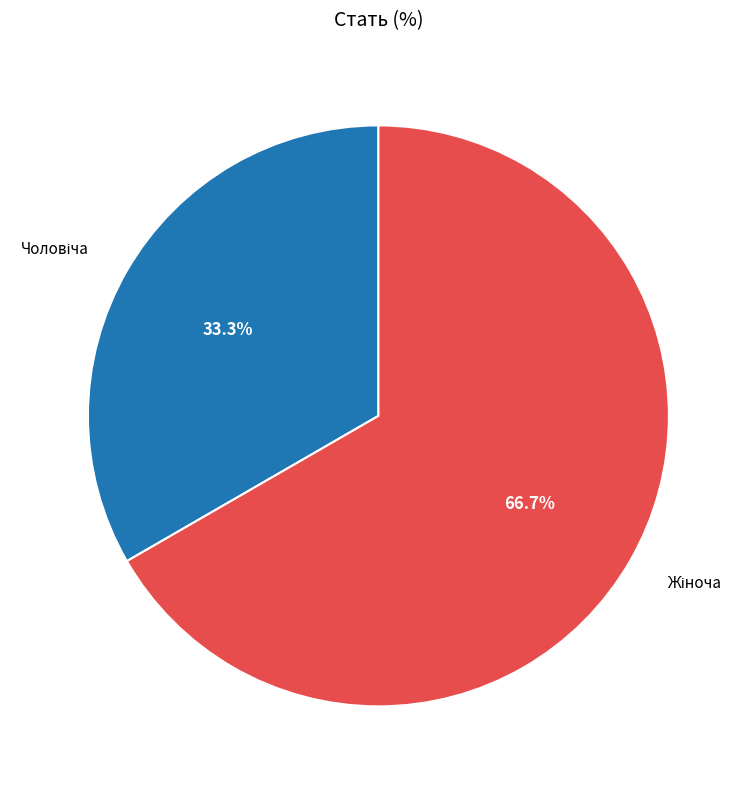

Does any single category account for the majority?

Yes